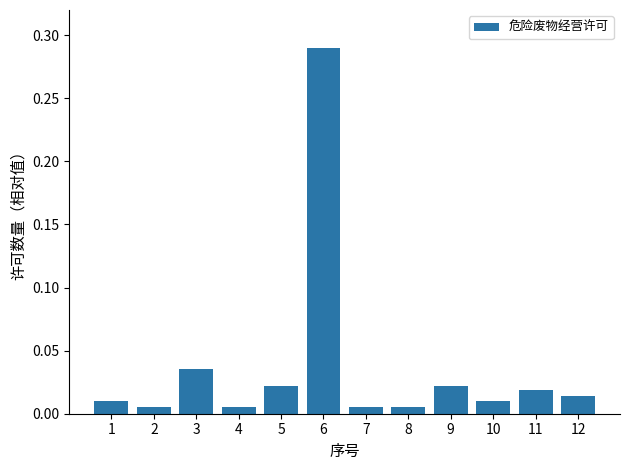

Which category has the highest value across all series?

6